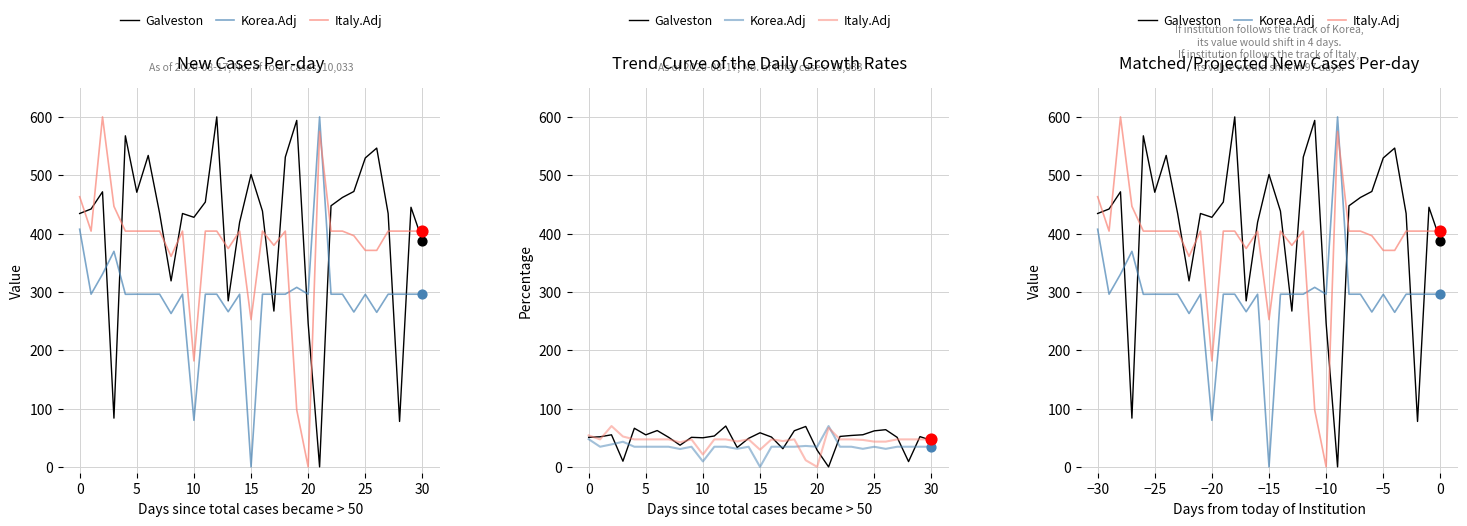

What are all the series names shown in the legend?

Galveston, Korea.Adj, Italy.Adj